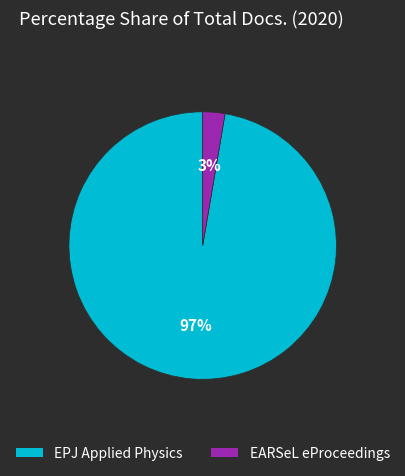

Which has a higher value, EARSeL eProceedings or EPJ Applied Physics?

EPJ Applied Physics